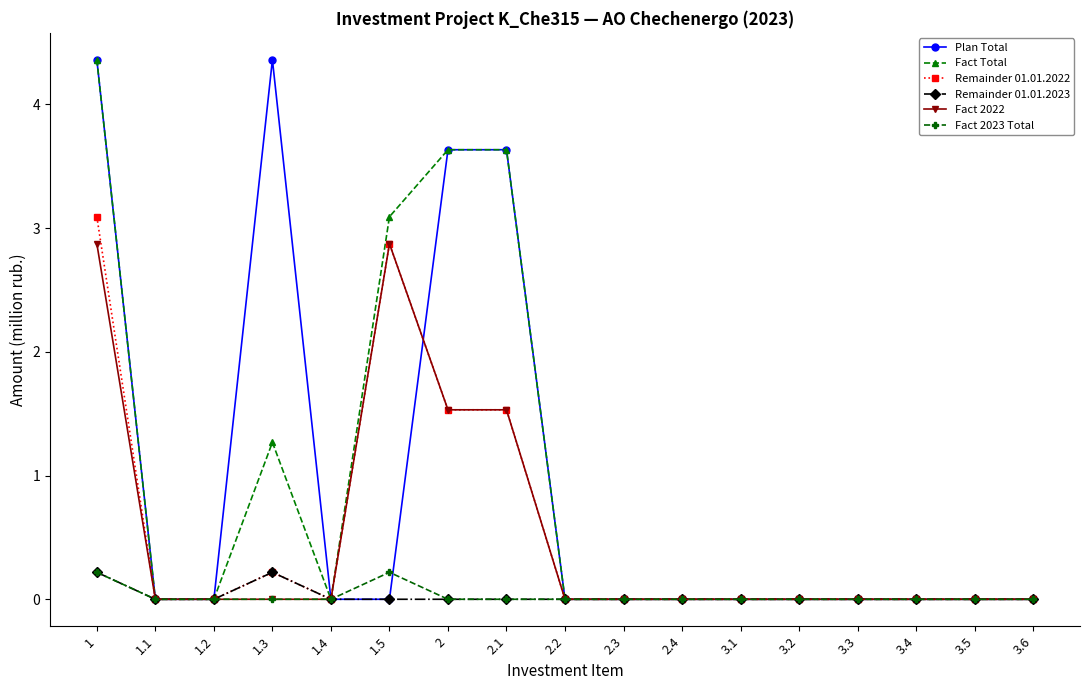

How many lines are shown in the chart?

6